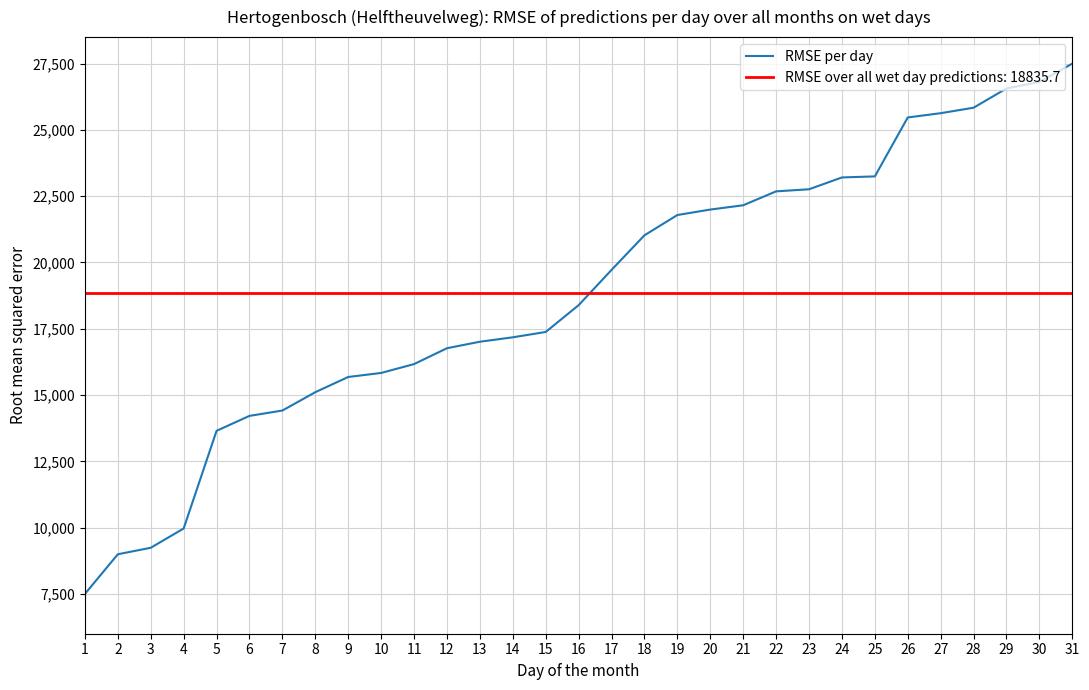

True or false: there are more than 0 points higher than both neighbors.

False